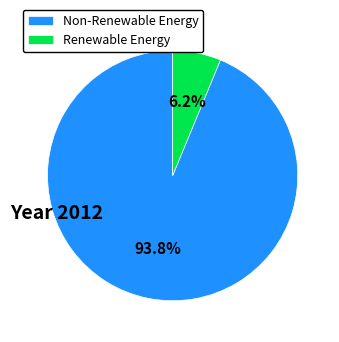

Which slice is the smallest?

Renewable Energy